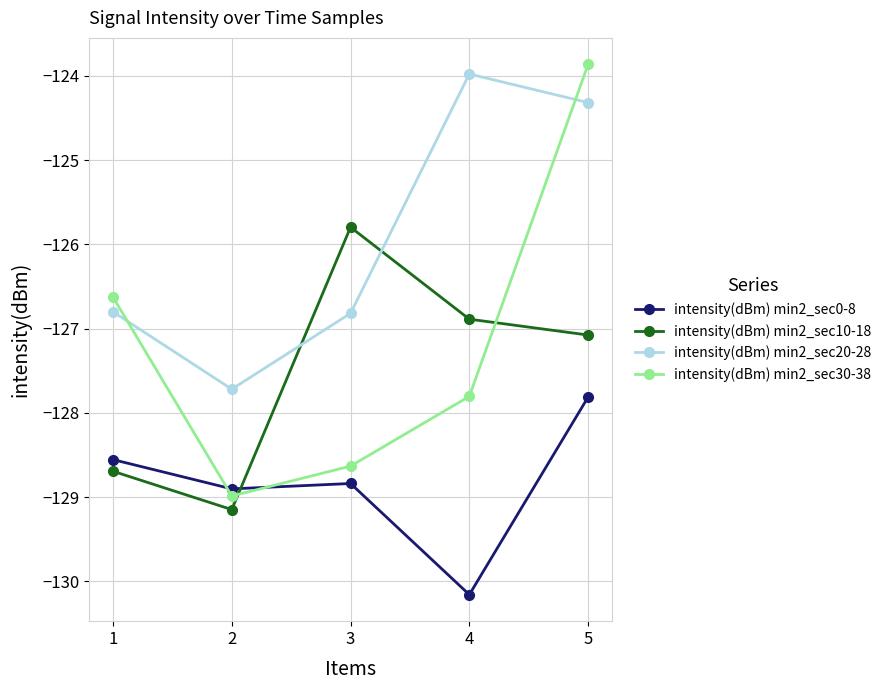

Between which two adjacent categories do intensity(dBm) min2_sec20-28 and intensity(dBm) min2_sec30-38 first intersect?

1 and 2